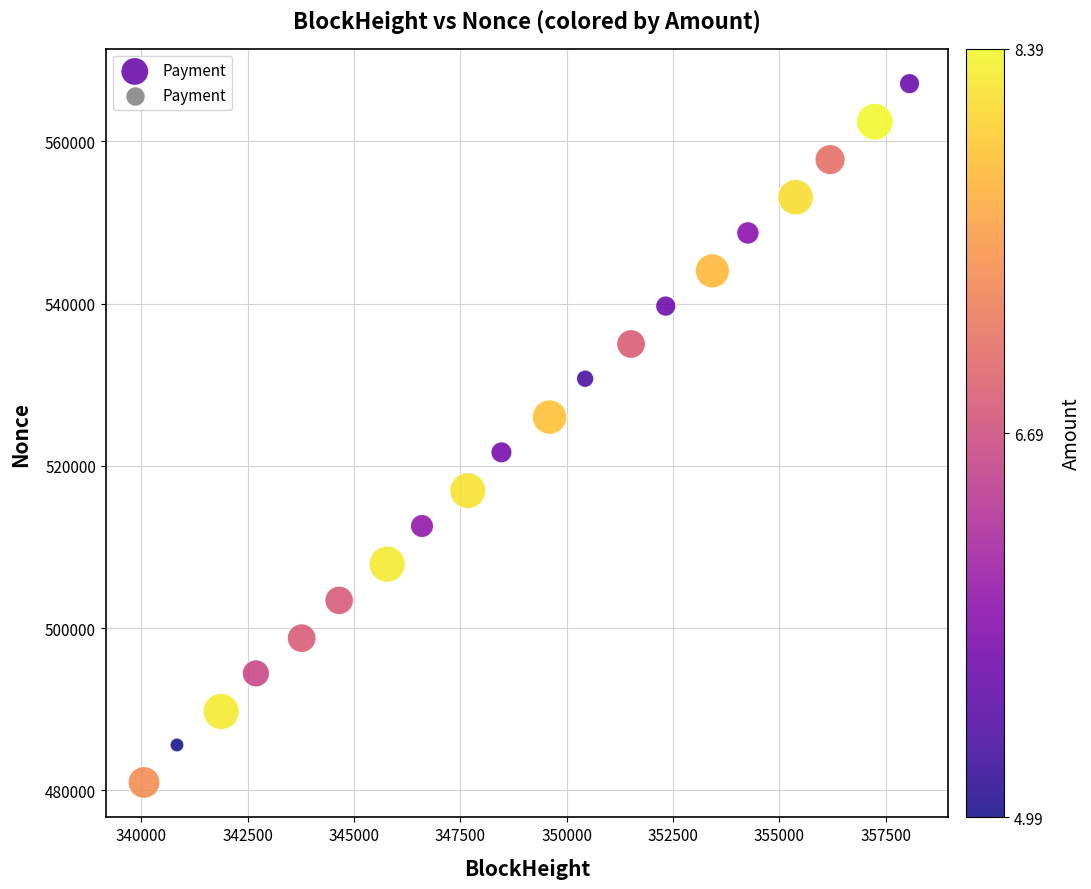

What is the range of X values (max minus min)?

17997